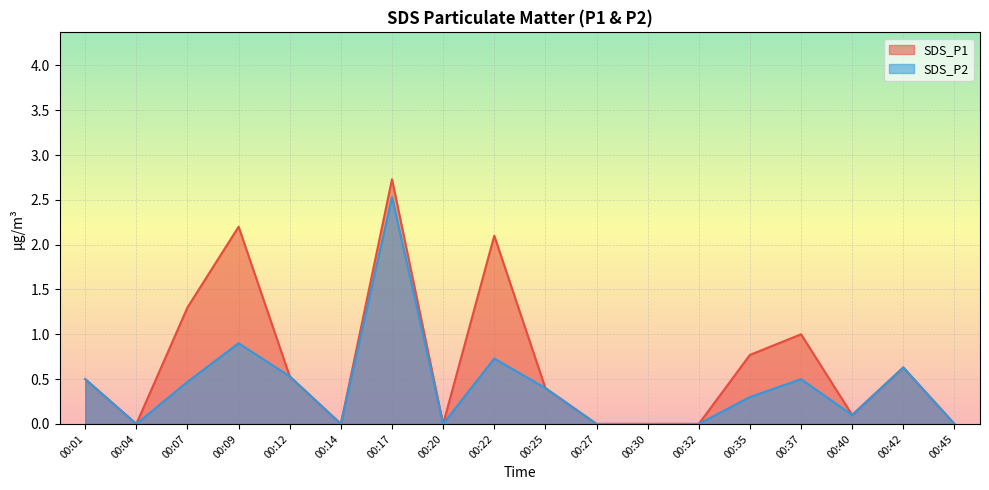

Which series has the largest range (max minus min)?

SDS_P1